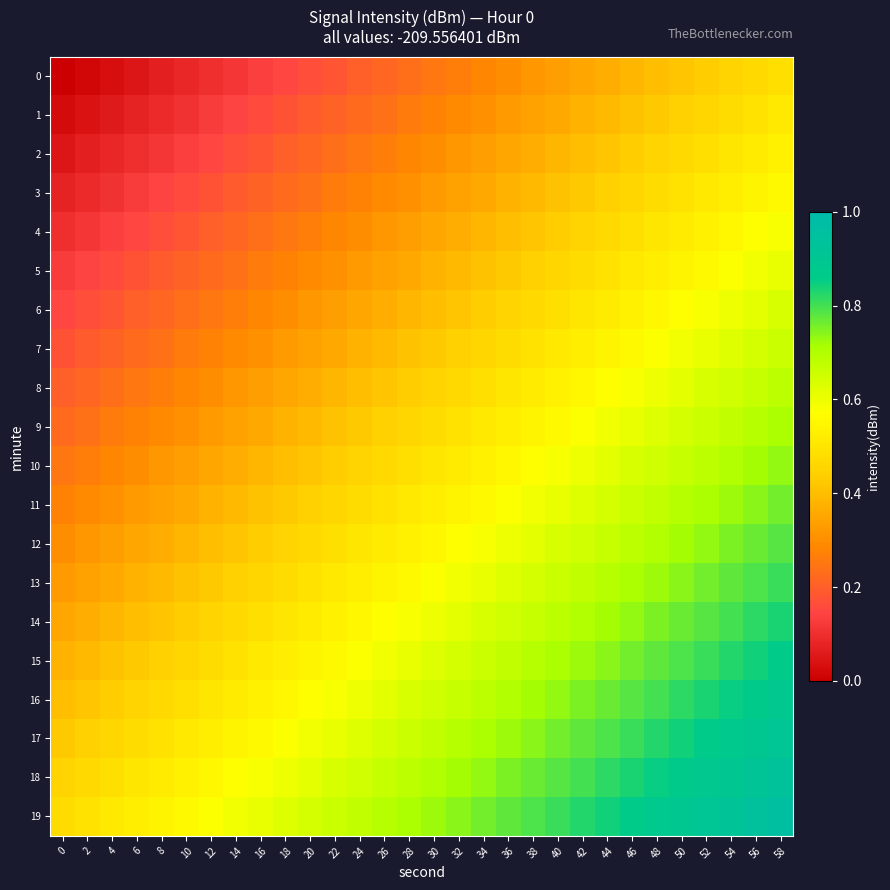

How many data points does each series have?

30